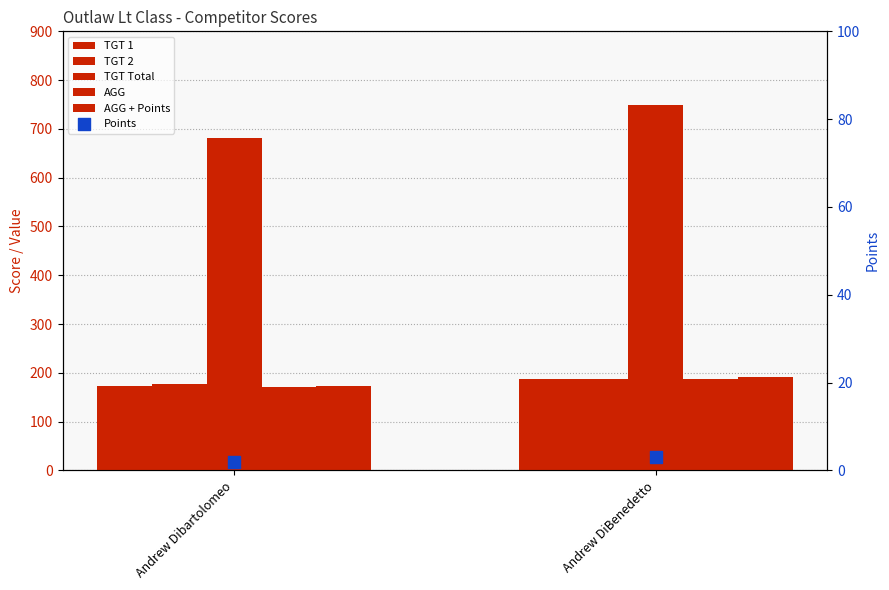

Which series has the largest total across all categories?

TGT Total